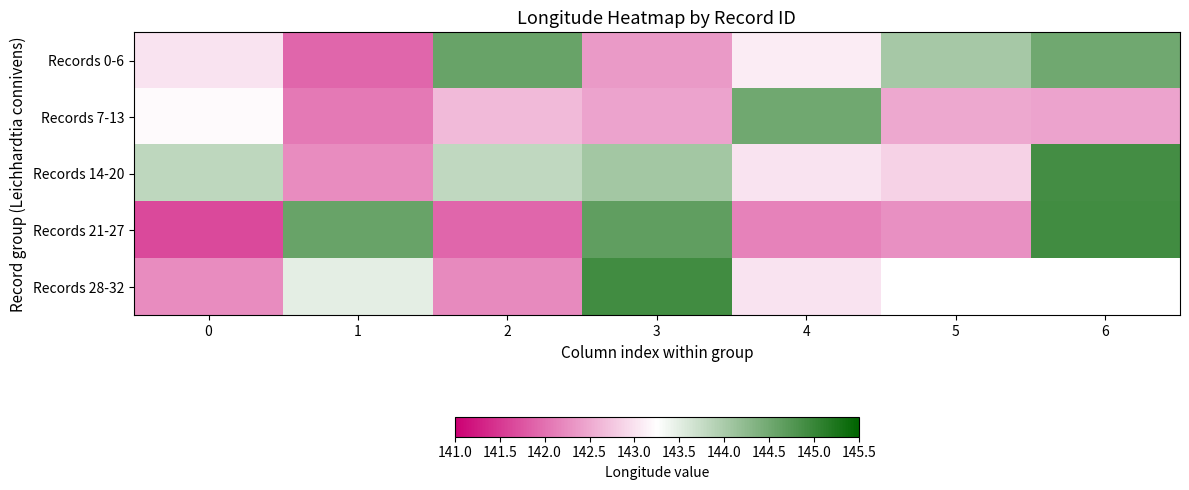

What is the average value of the Records 21-27 series?

143.2